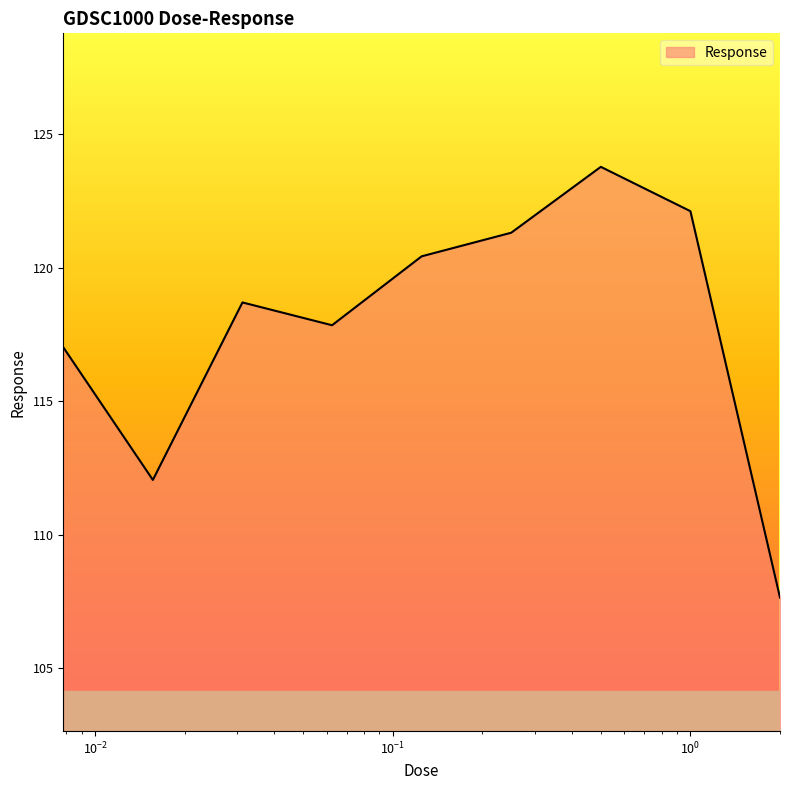

What is the sum of all values?

1060.9